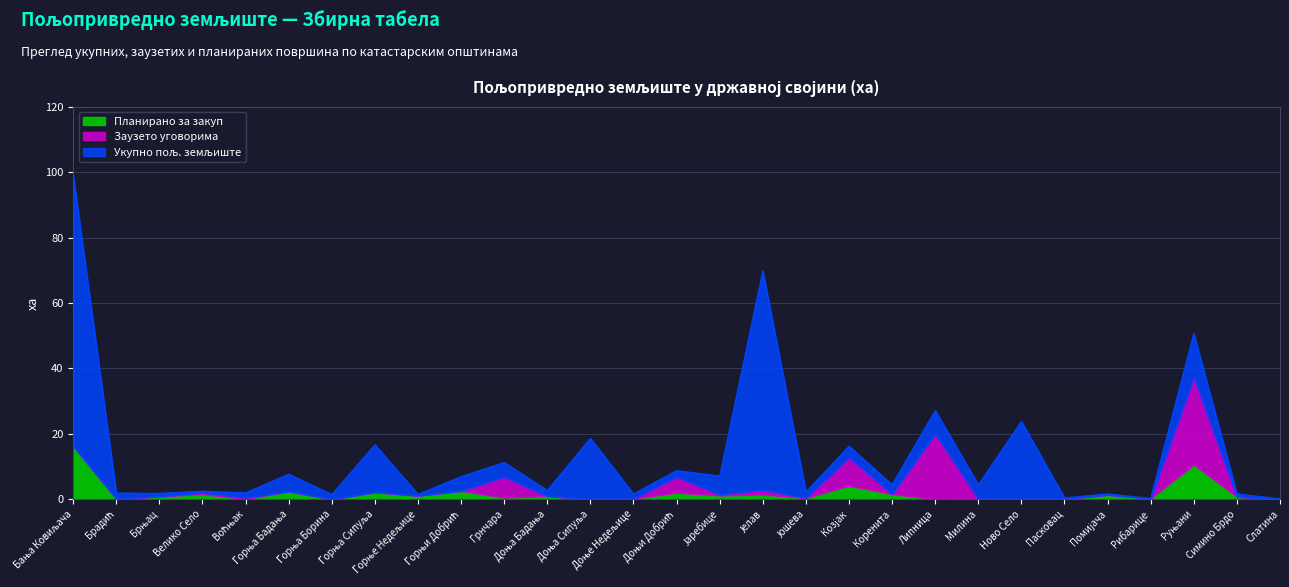

What is the maximum value shown in the chart?

99.0